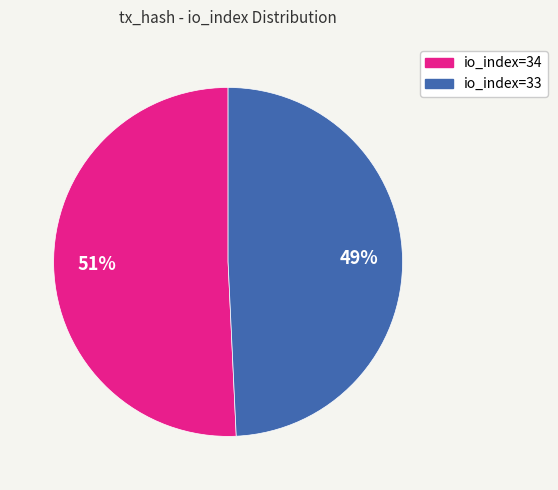

Combined, do io_index=34 and io_index=33 account for over 50%?

Yes